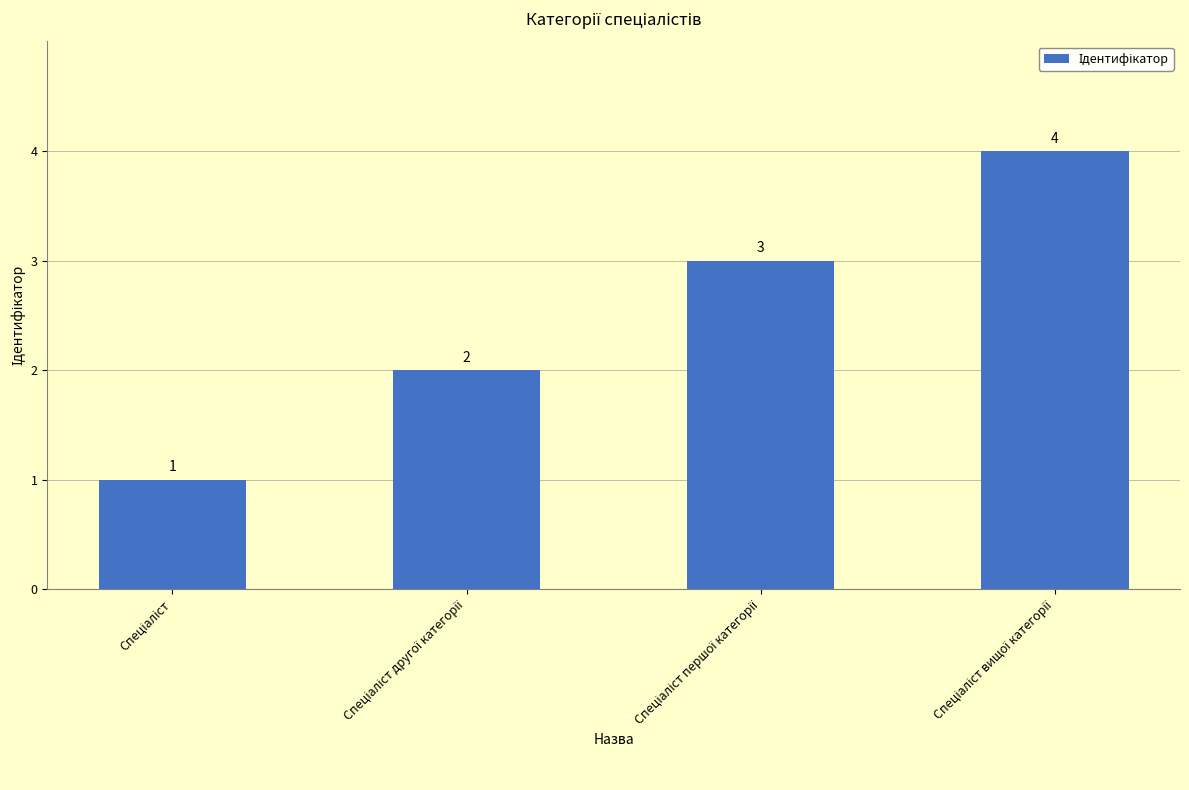

What is the value of the 2nd bar from the left?

2